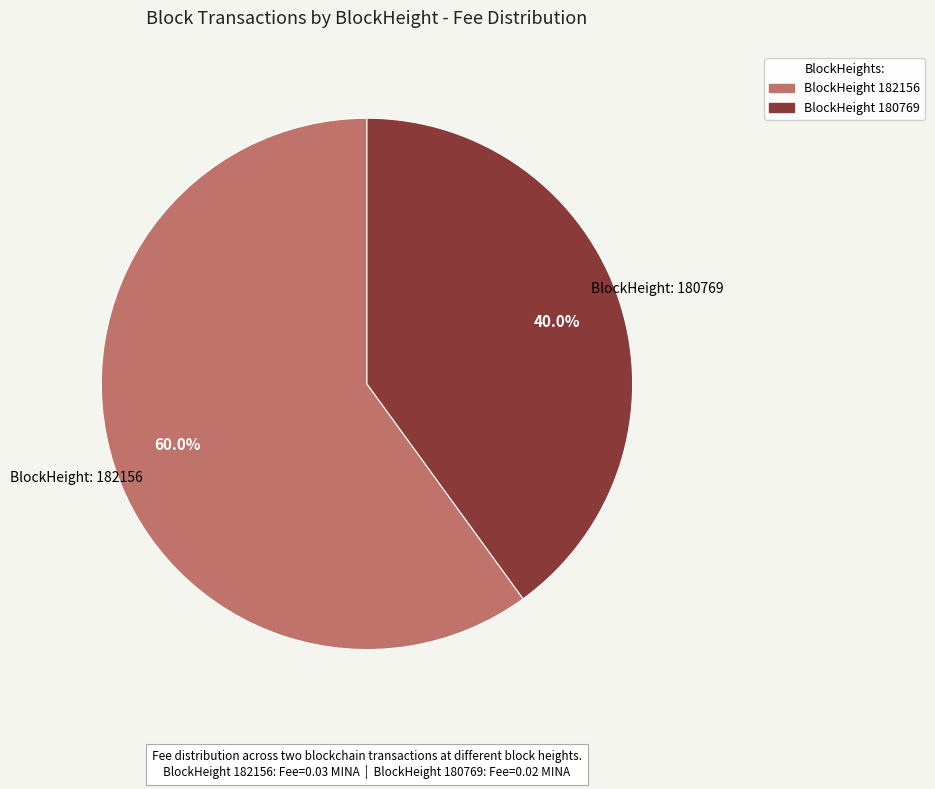

Is there any slice that represents more than half of the pie?

Yes